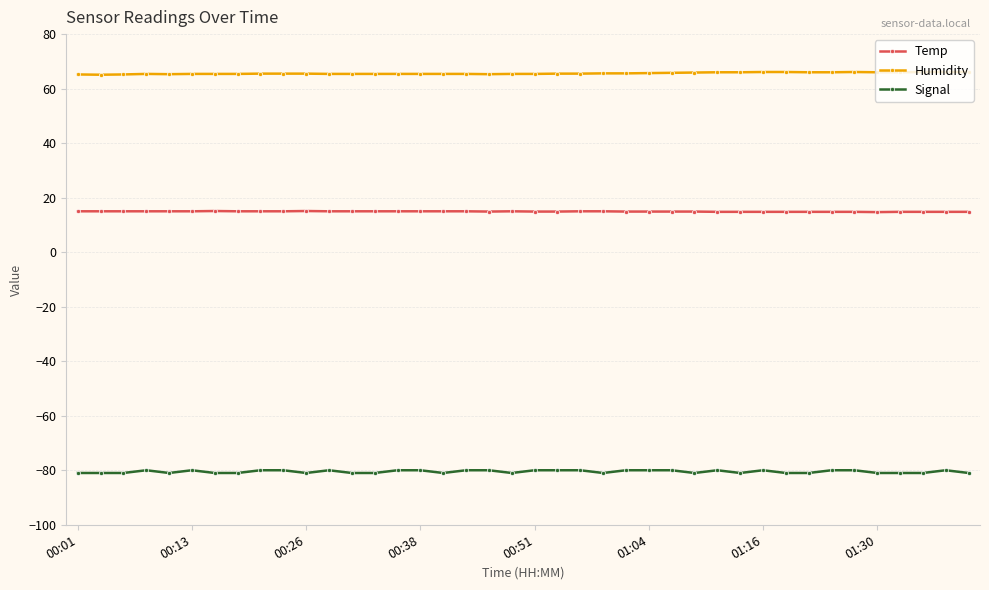

What is the maximum value for Signal?

-80.0